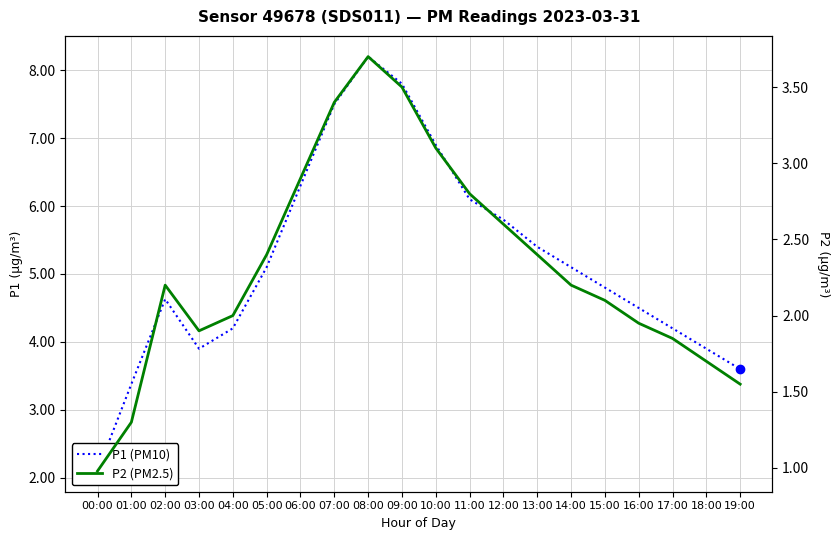

At which category is the sum across all series the highest?

08:00